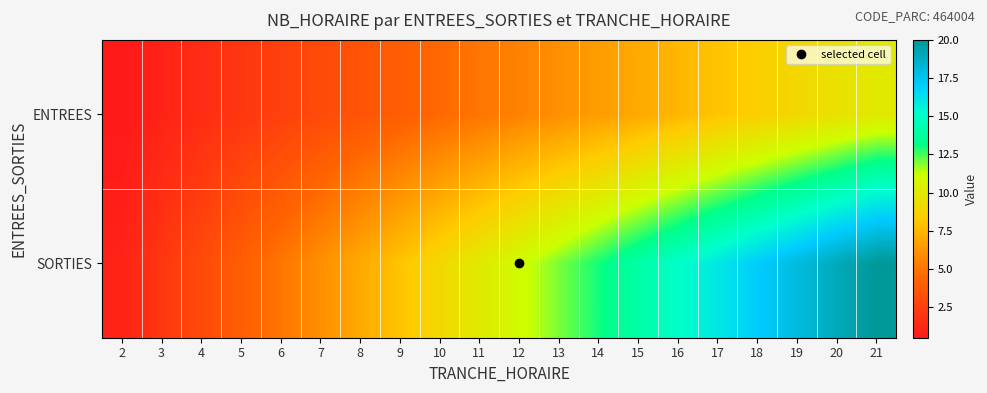

Which series has the largest total across all categories?

SORTIES